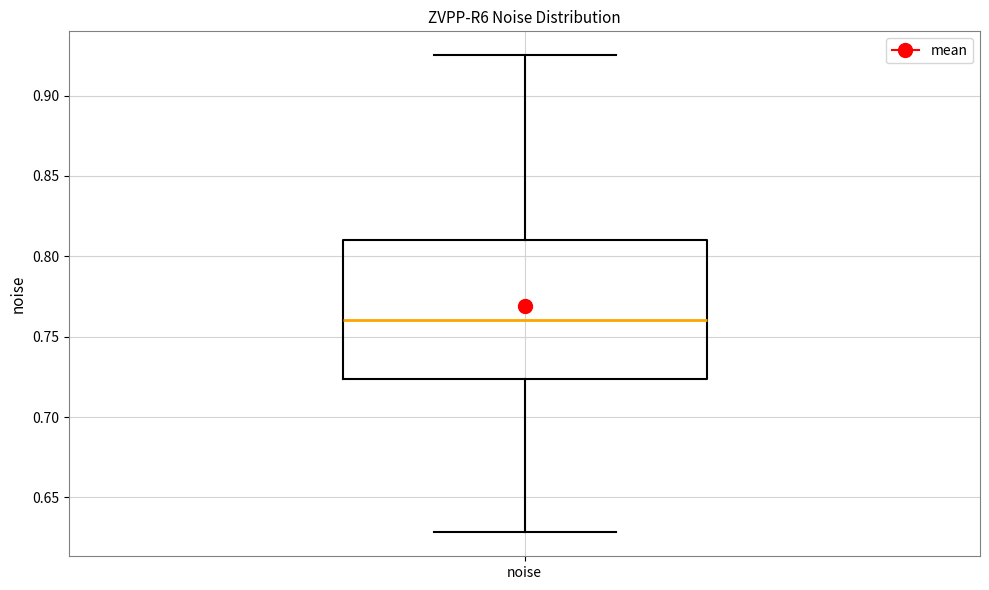

Where does the median line of the box for noise sit on the y-axis? The values are not printed on the chart, so give them approximately, as read against the axis.

0.760